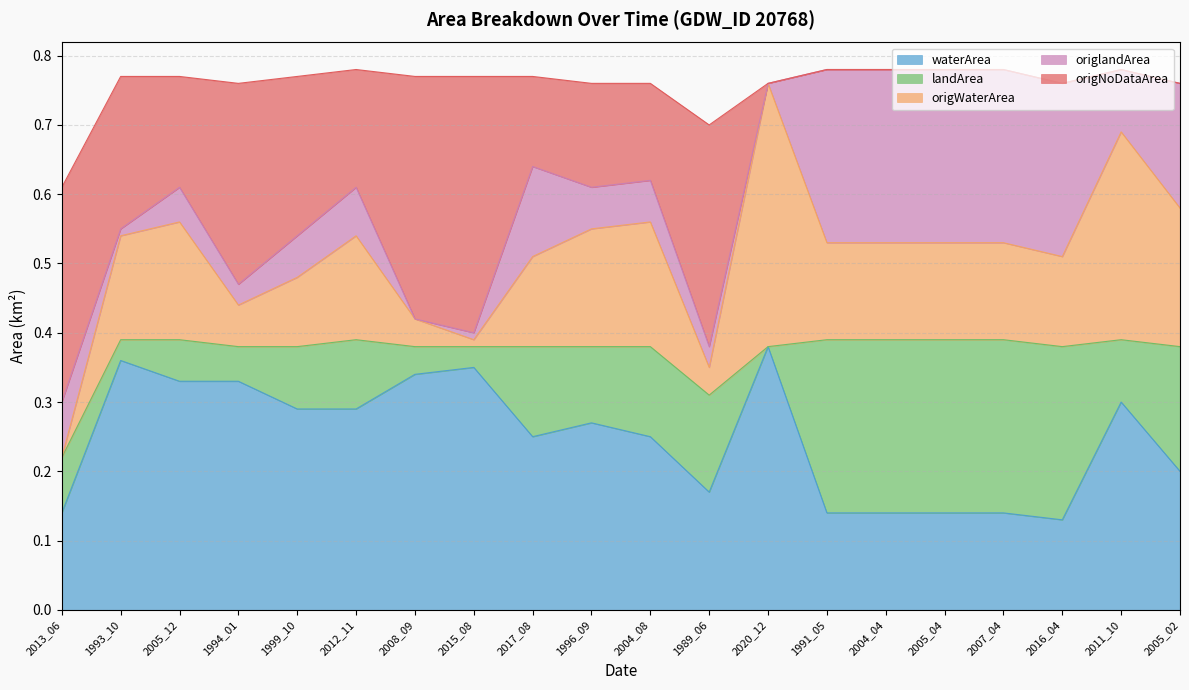

What is the difference between the waterArea values at 2020_12 and 2011_10?

0.1